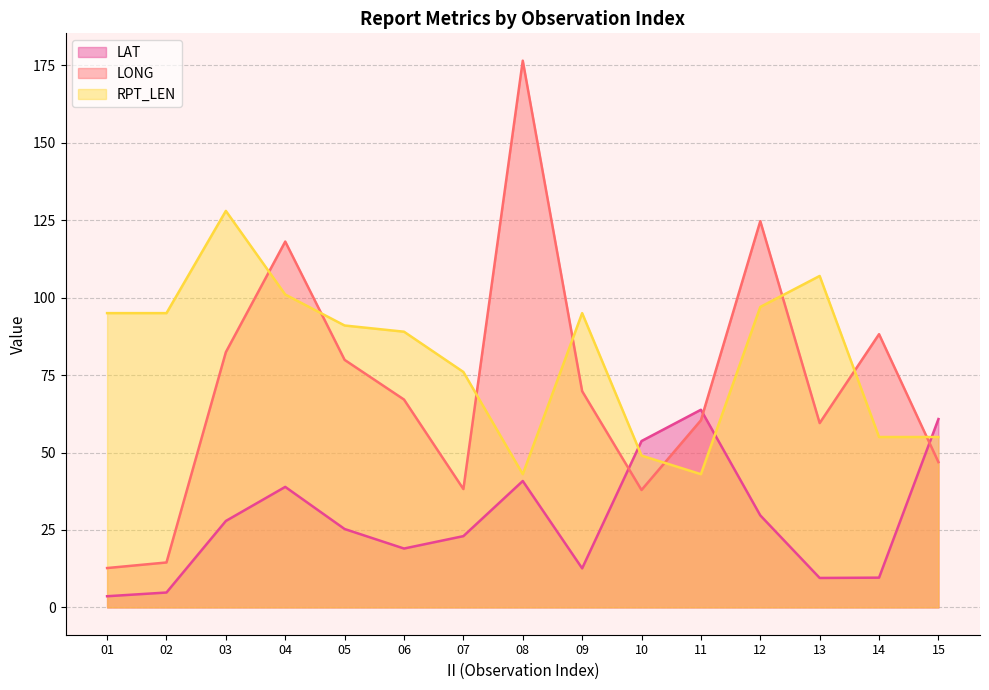

What are all the series names shown in the legend?

LAT, LONG, RPT_LEN